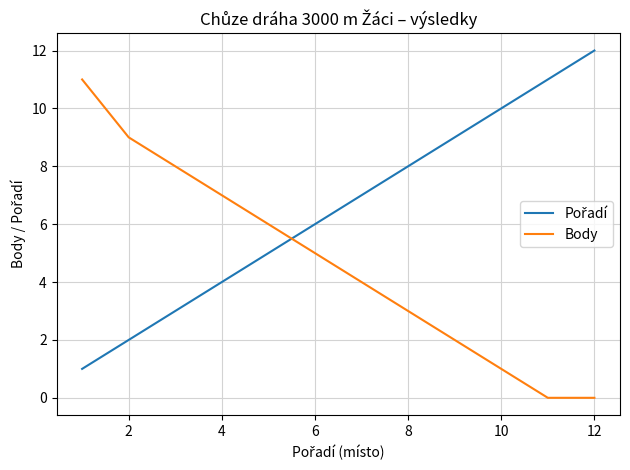

Does the chart display data point markers on the line(s)?

No